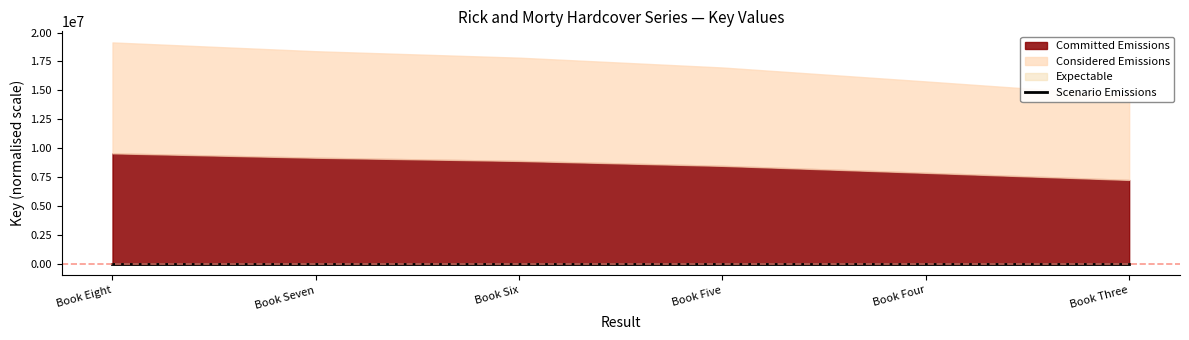

What is the label of the 5th point from the left?

Book Four